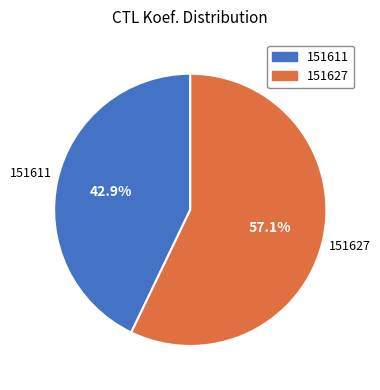

Which slice represents more than half of the pie?

151627